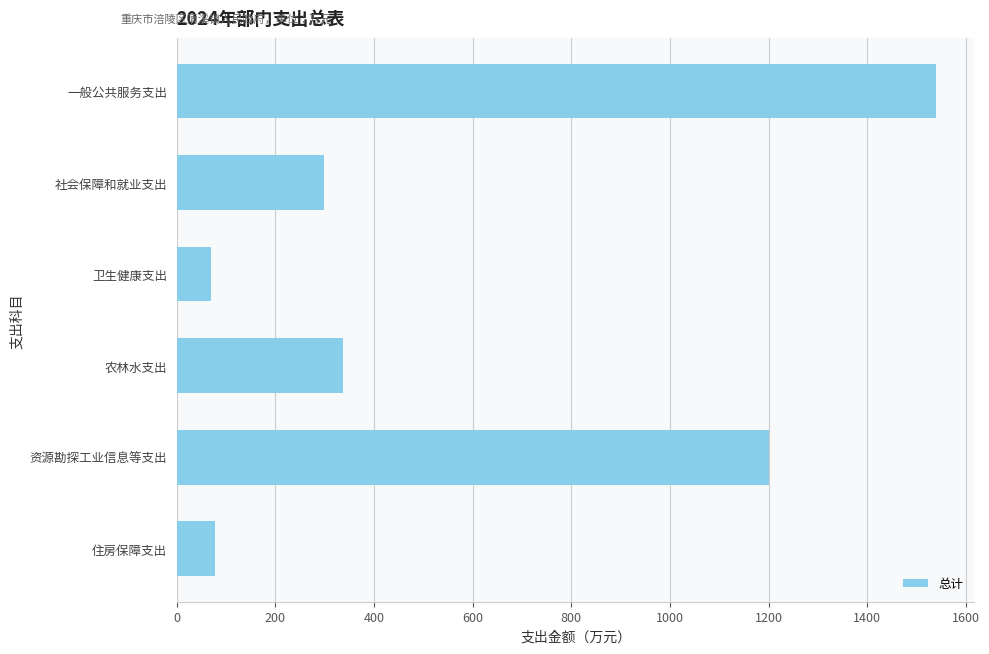

True or false: the data shows 337.0 at 农林水支出.

True